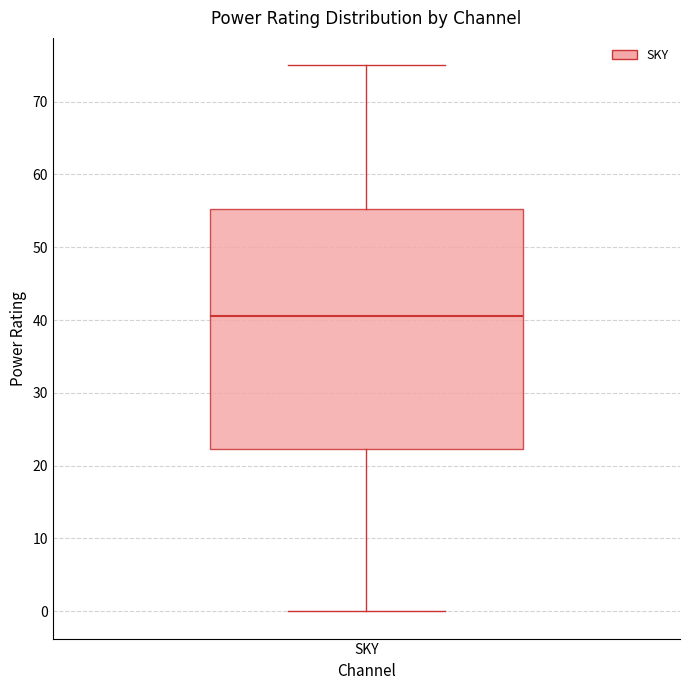

Transcribe this box plot: give where the median line is, the range the box spans, and where the two whiskers end, as read against the y-axis. The values are not printed on the chart, so give them approximately, as read against the axis.

median 41, box 22 to 55, whiskers 0 to 75